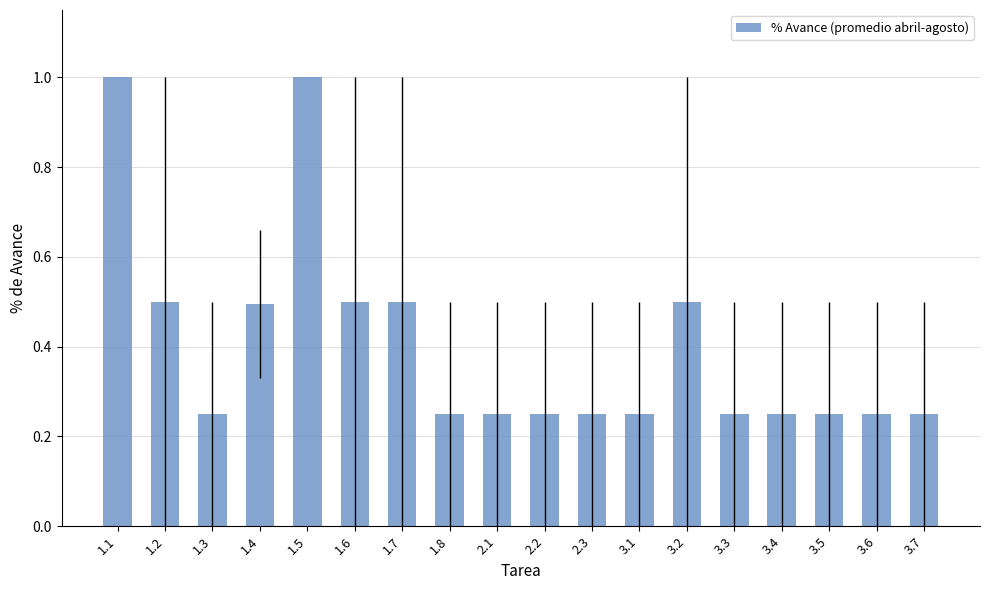

What is the greatest value displayed?

1.0